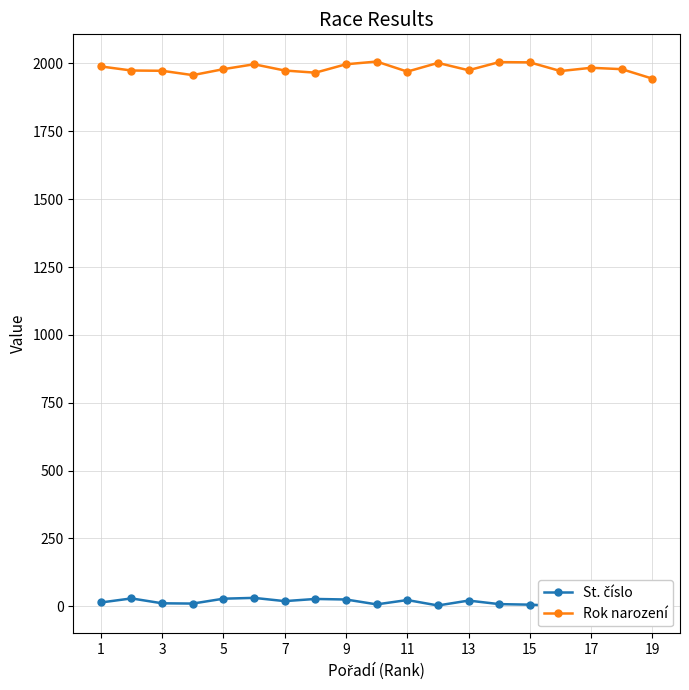

The St. číslo series shows 7 at 1. True or false?

False